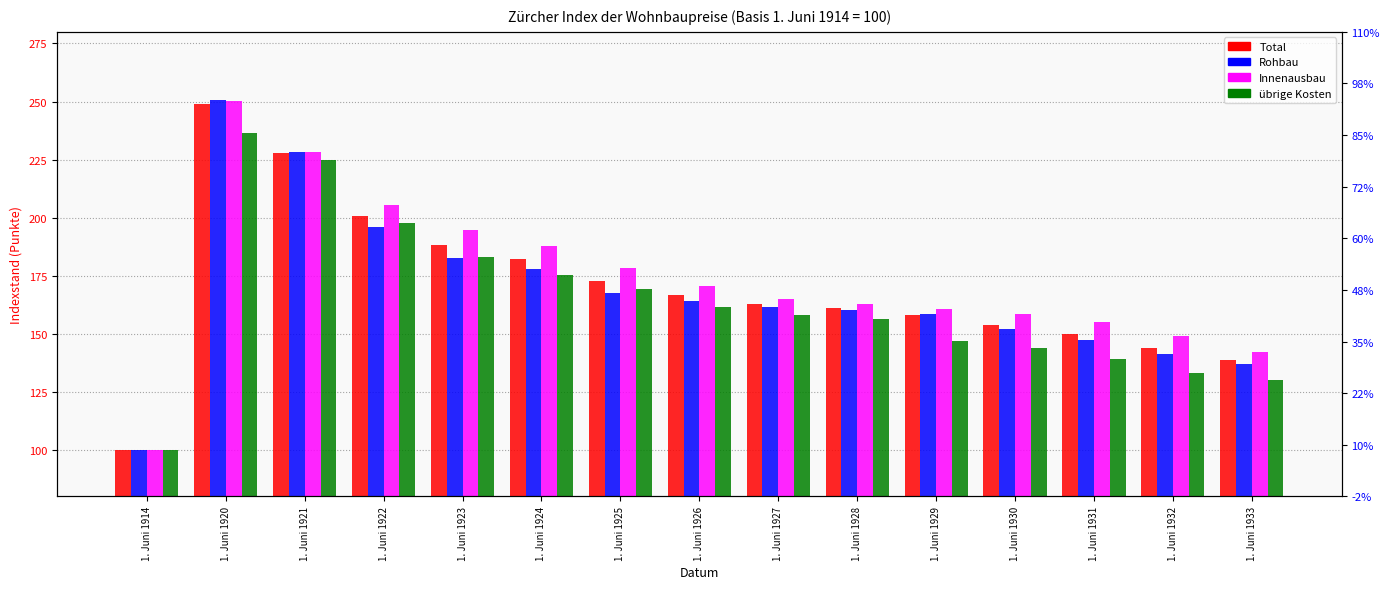

Which series has the widest spread of values?

Rohbau